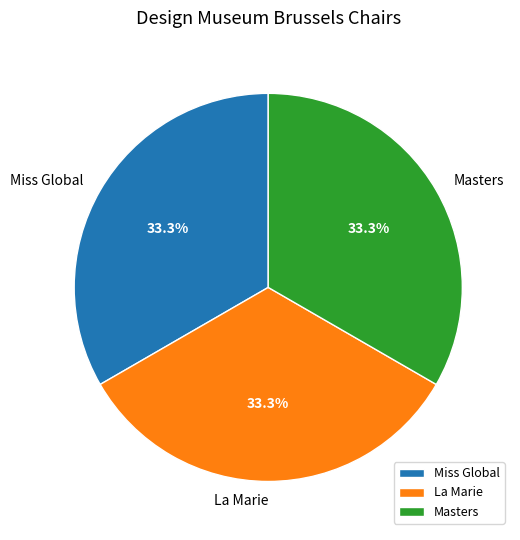

What percentage do Miss Global and La Marie together represent?

66.7%